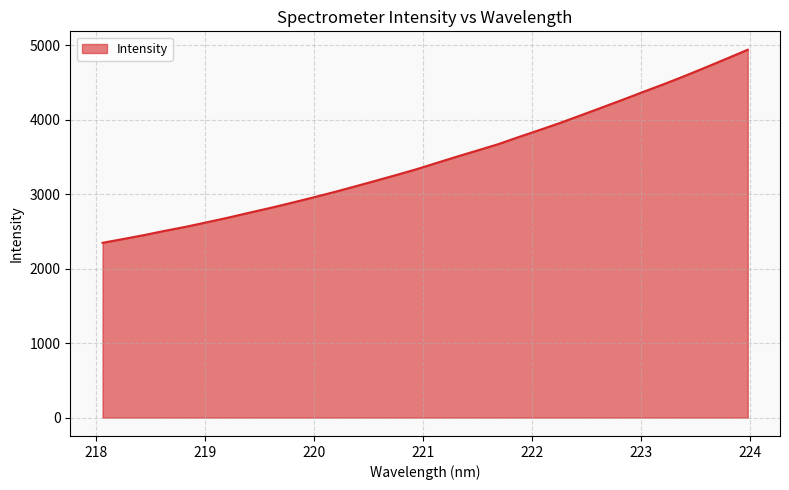

What is the maximum value shown in the chart?

4940.8